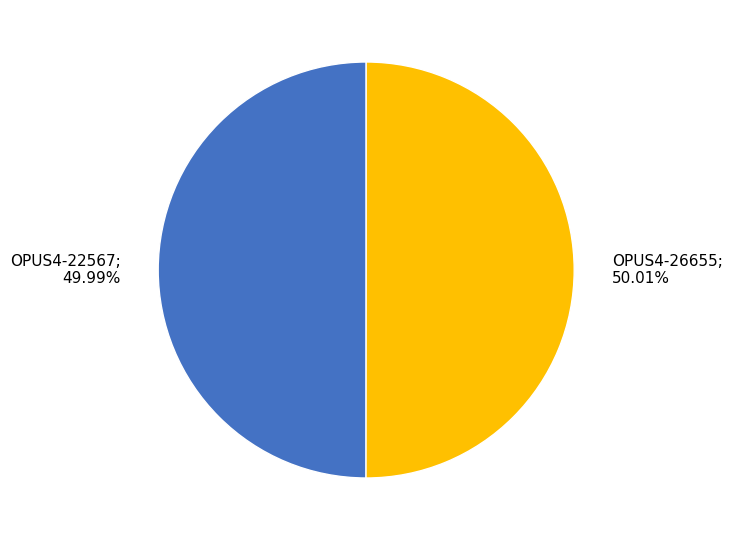

How many slices are in this pie chart?

2